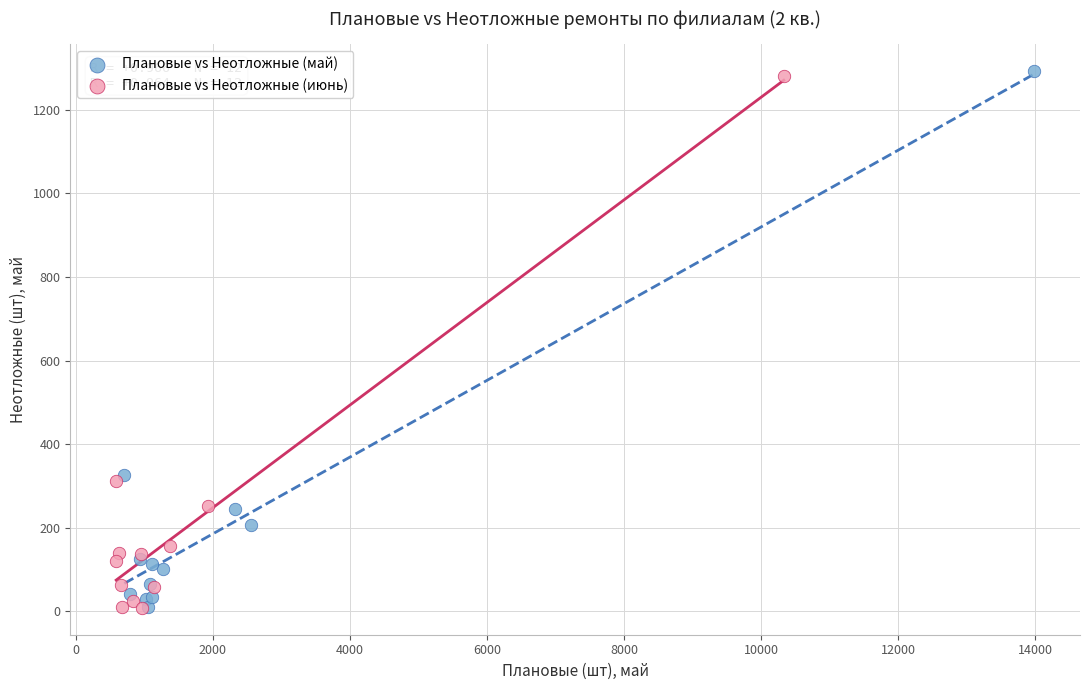

Which series reaches the maximum Y coordinate?

Плановые vs Неотложные (май)